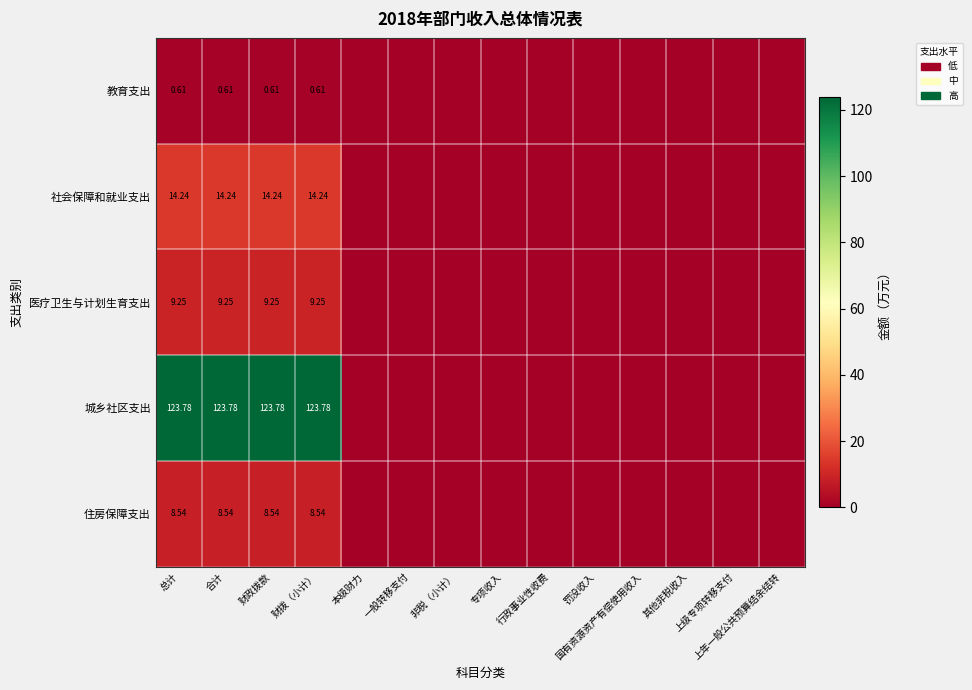

Which has a higher value, 上年一般公共预算结余结转 or 总计?

总计